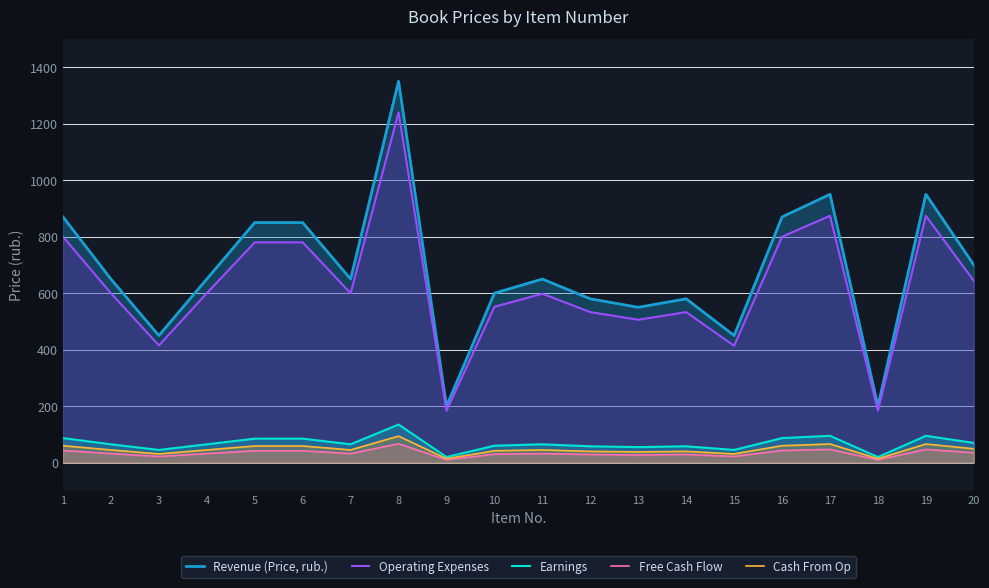

What is the value of the Operating Expenses point at the 11th from the left?

598